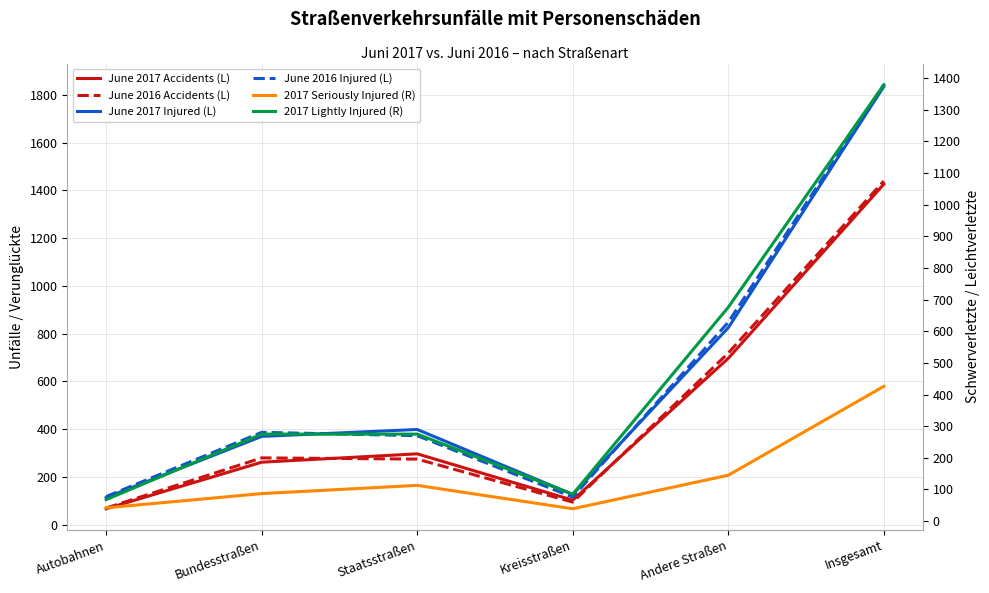

What is the value of the 2017 Seriously Injured (R) point at the 6th from the left?

426